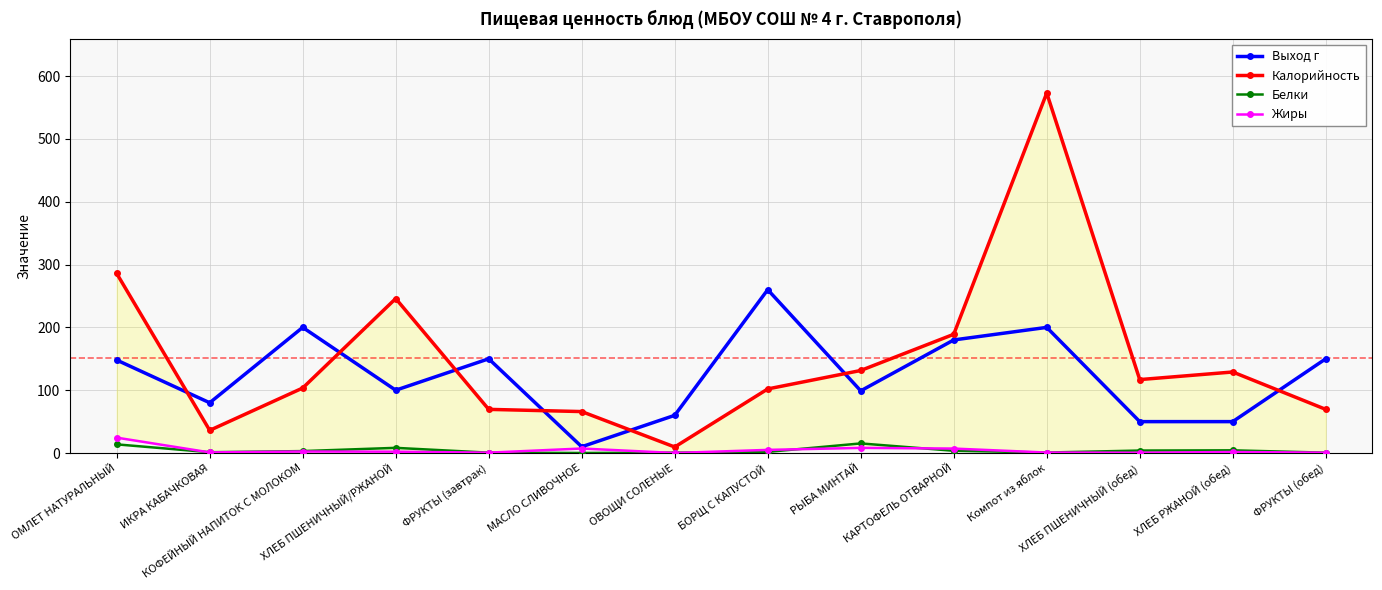

What value does the Жиры series have at БОРЩ С КАПУСТОЙ?

5.0